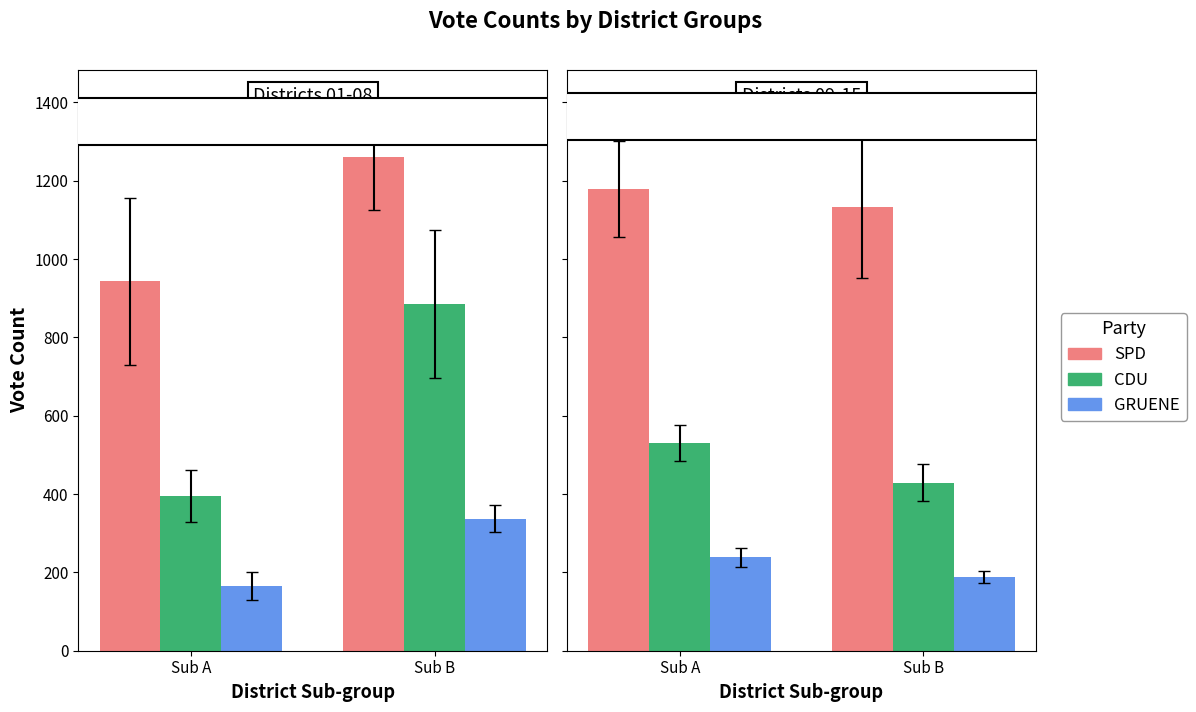

What is the sum of the SPD values at Sub A and Sub B?

2313.9